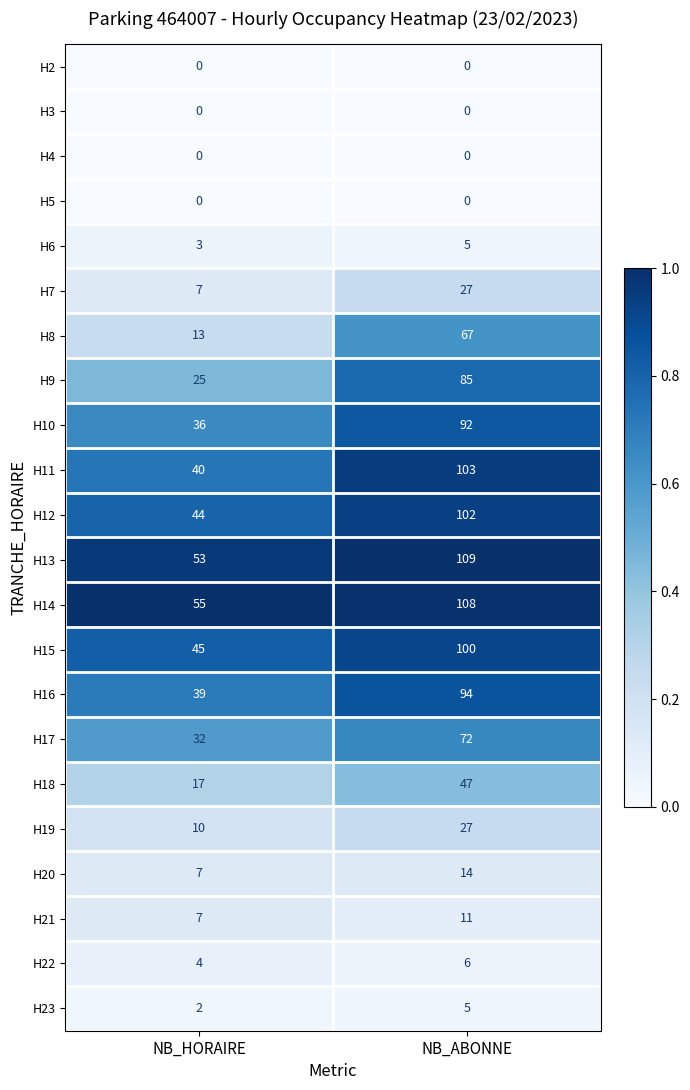

What is the total value across all series at NB_HORAIRE?

439